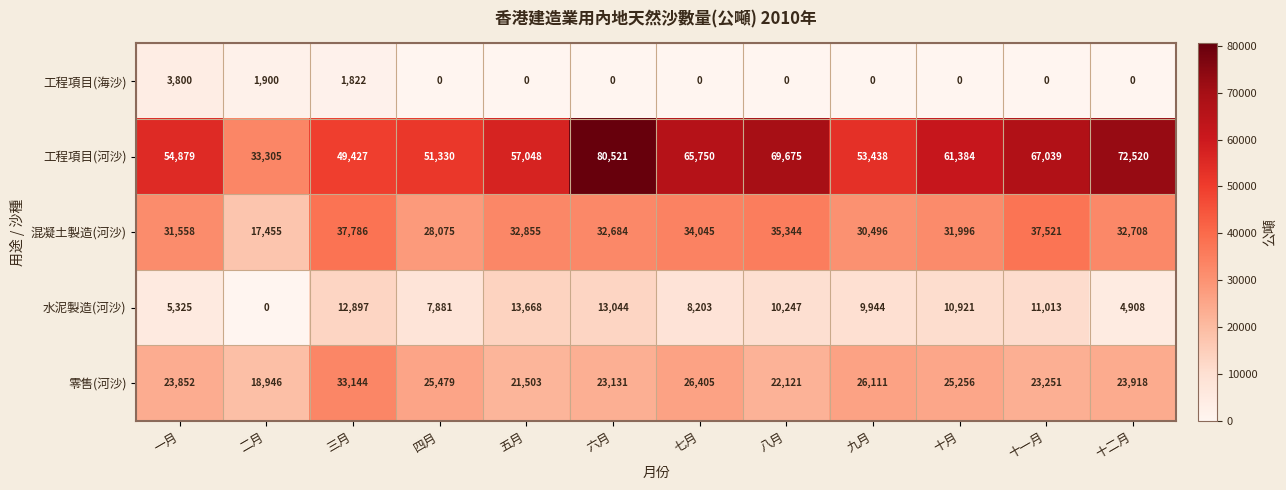

Is it true that 水泥製造(河沙) equals 19505 at 三月?

False